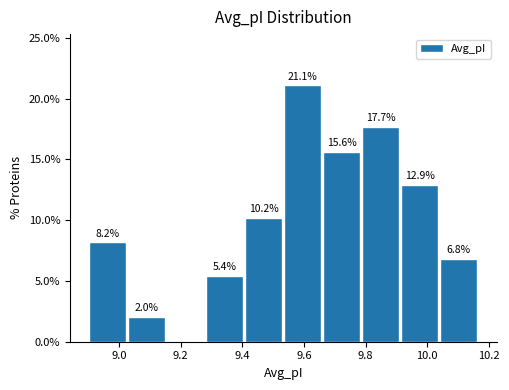

Over which range of the x-axis is the bar tallest?

9.54 to 9.66